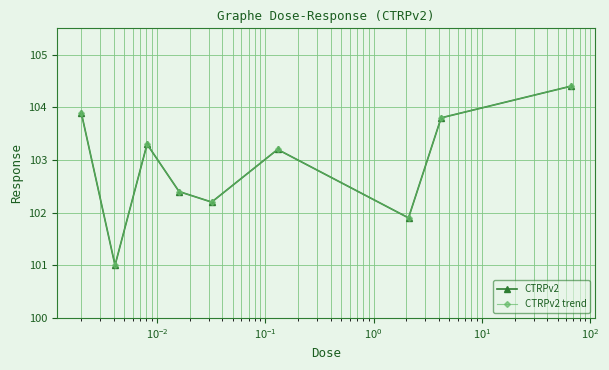

Does the chart have visible grid lines?

Yes